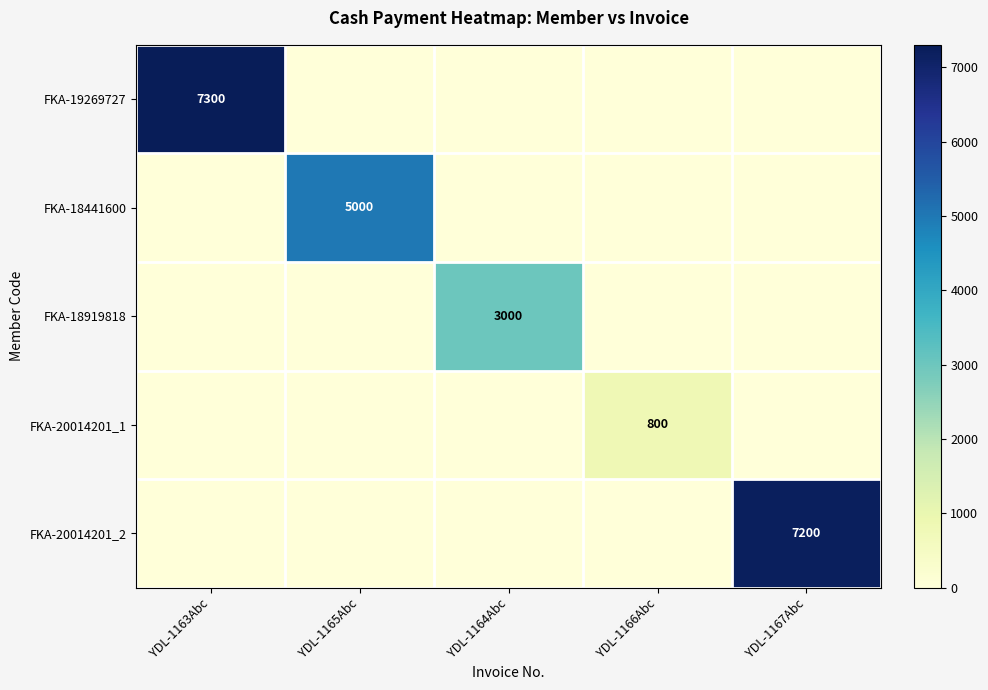

True or false: FKA-18441600 has a value of 5000 at YDL-1165Abc.

True